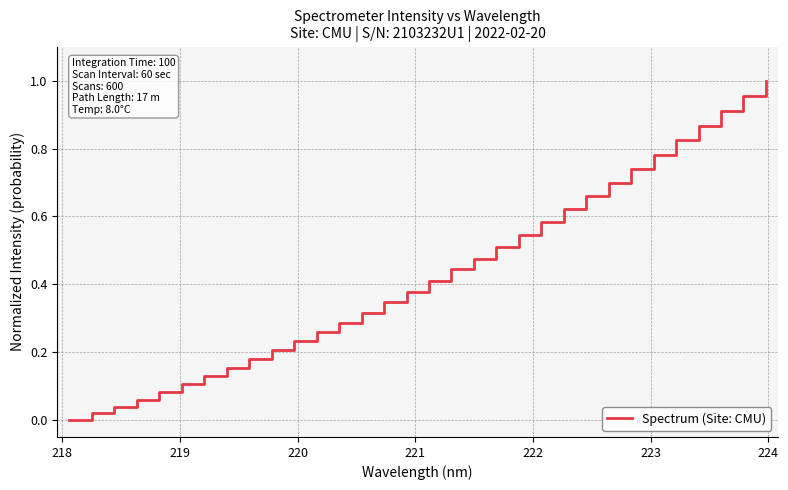

What is the value of the 21st point from the left?

0.5